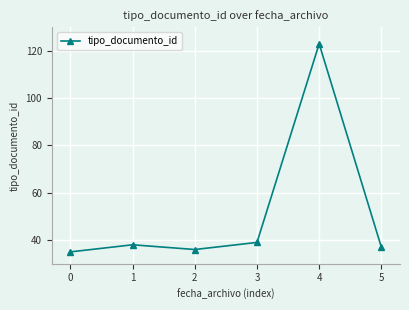

The chart shows a value of 35 at 0. True or false?

True